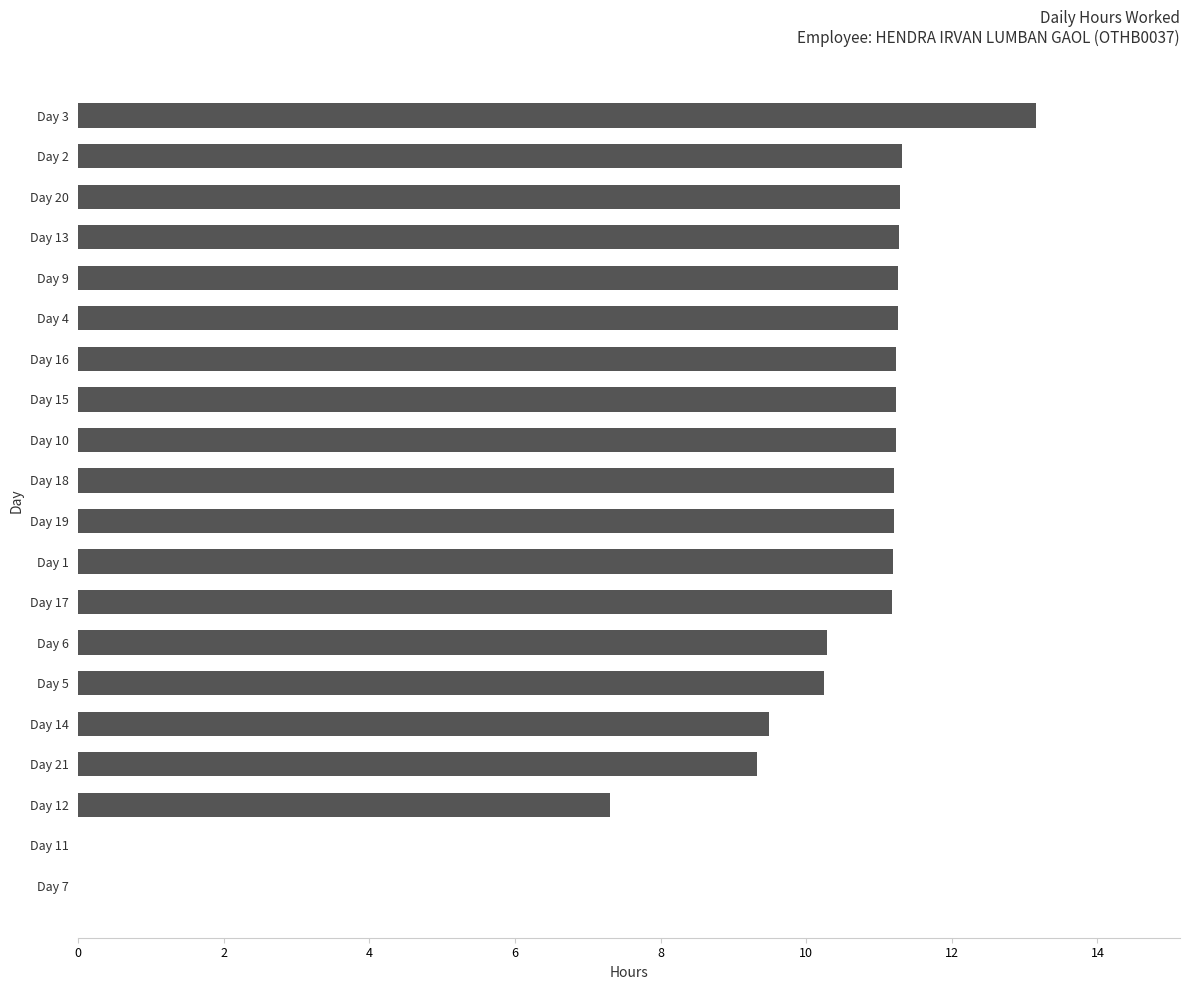

What is the sum of all values?

194.7